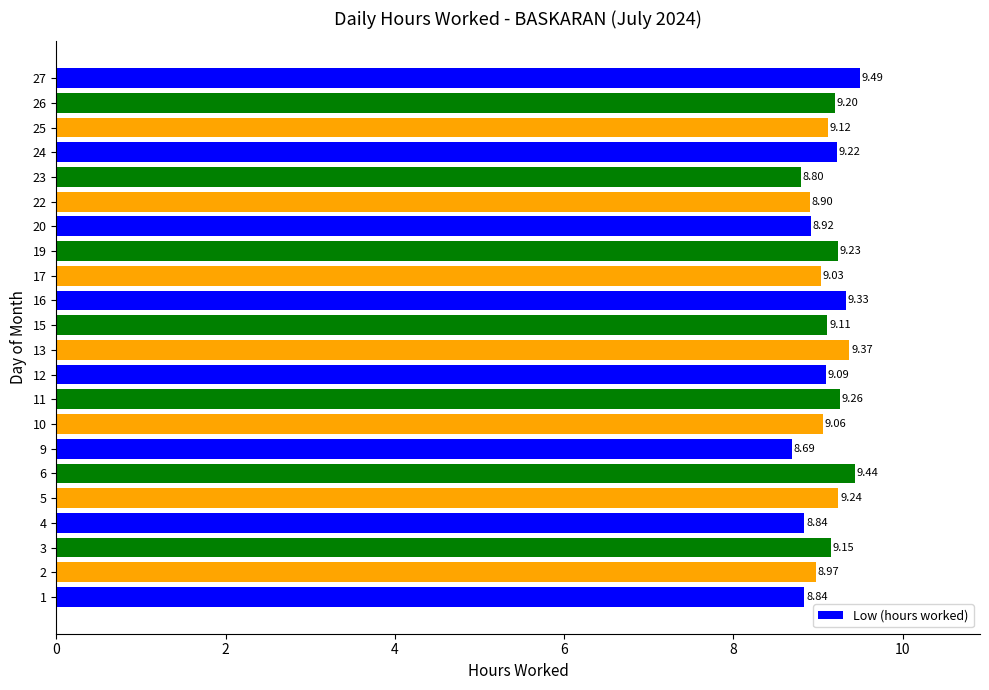

At which category does the chart reach its minimum across all series?

9